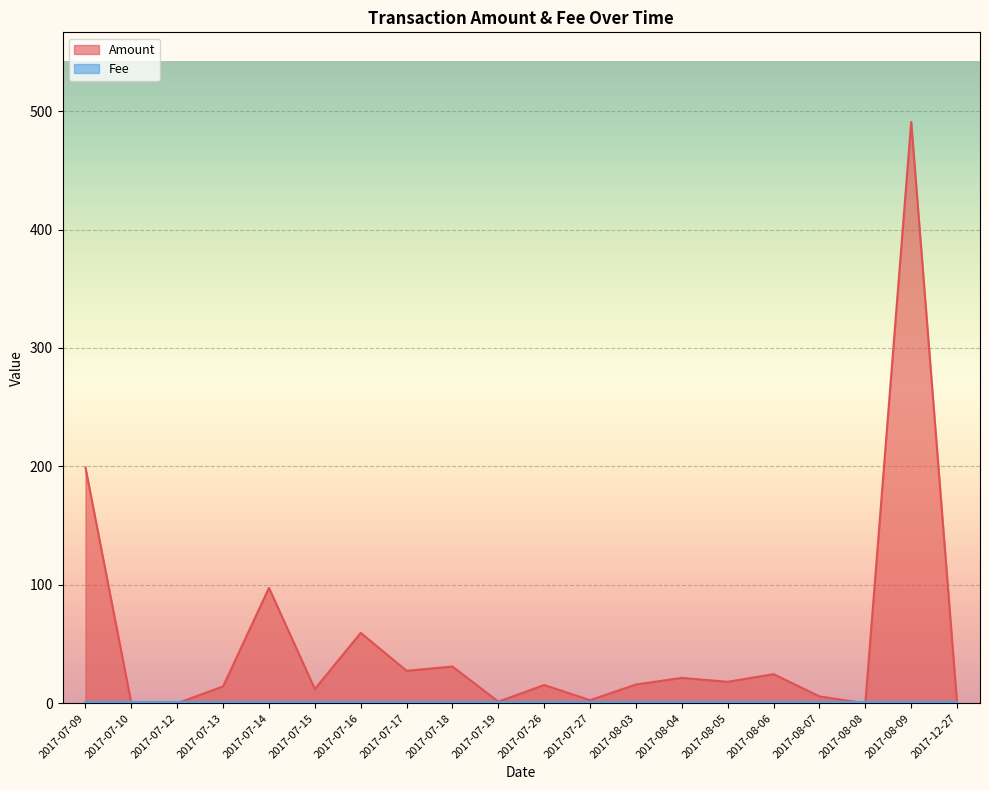

What is the difference between the second highest and minimum values?

199.0